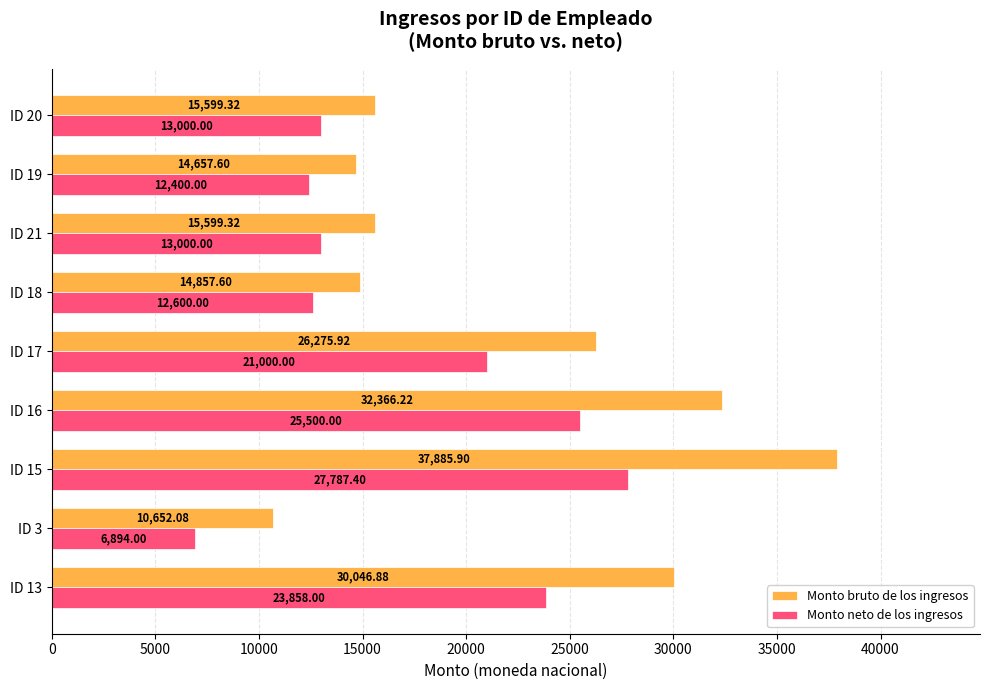

List the series in order of their peak value, highest first.

Monto bruto de los ingresos, Monto neto de los ingresos